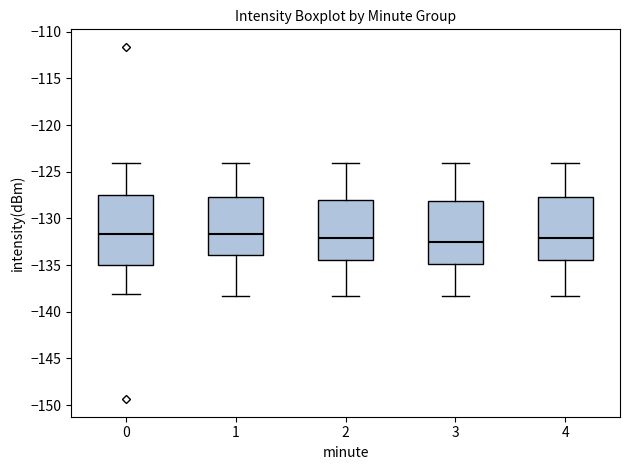

Reading left to right, read every box against the y-axis: the position of its median line, the range the box covers, and the ends of its whiskers. The values are not printed on the chart, so give them approximately, as read against the axis.

0: median -131.5, box -135.0 to -127.5, whiskers -138.0 to -124.0
1: median -131.5, box -134.0 to -127.5, whiskers -138.5 to -124.0
2: median -132.0, box -134.5 to -128.0, whiskers -138.5 to -124.0
3: median -132.5, box -135.0 to -128.0, whiskers -138.5 to -124.0
4: median -132.0, box -134.5 to -127.5, whiskers -138.5 to -124.0